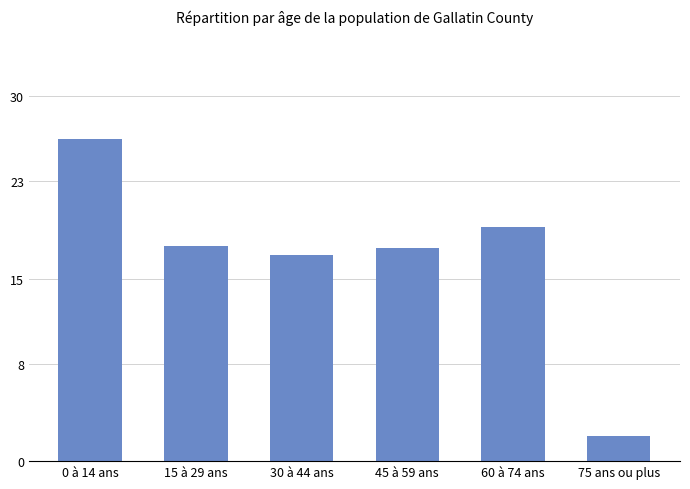

What is the average value?

16.7